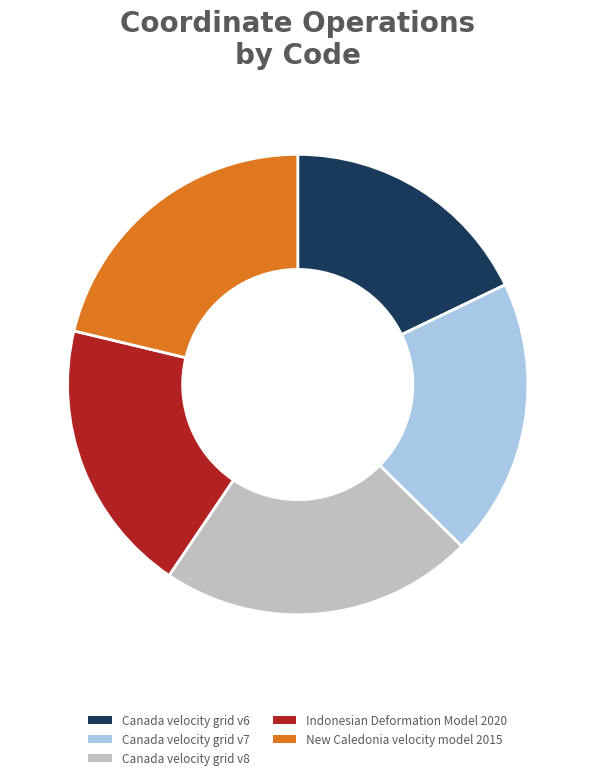

Which slice is the smallest?

Canada velocity grid v6